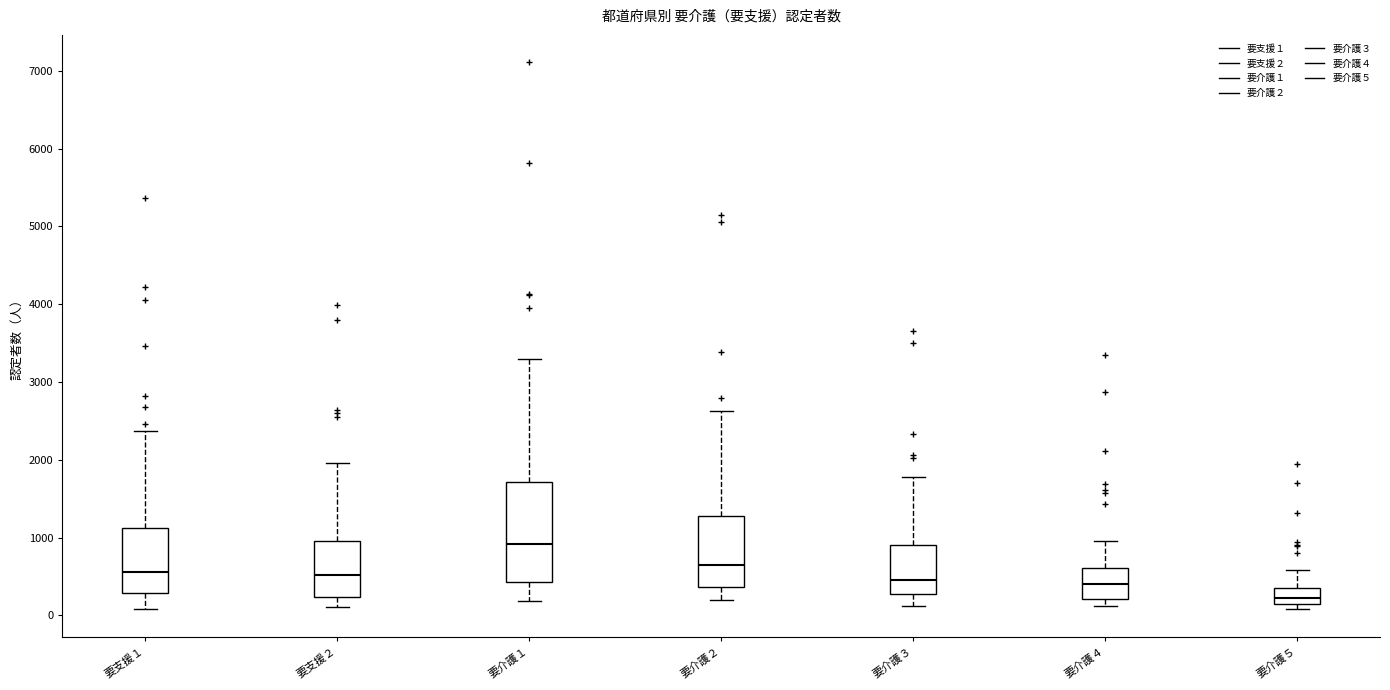

Comparing the boxes themselves (not the whiskers), which one is the tallest?

要介護１